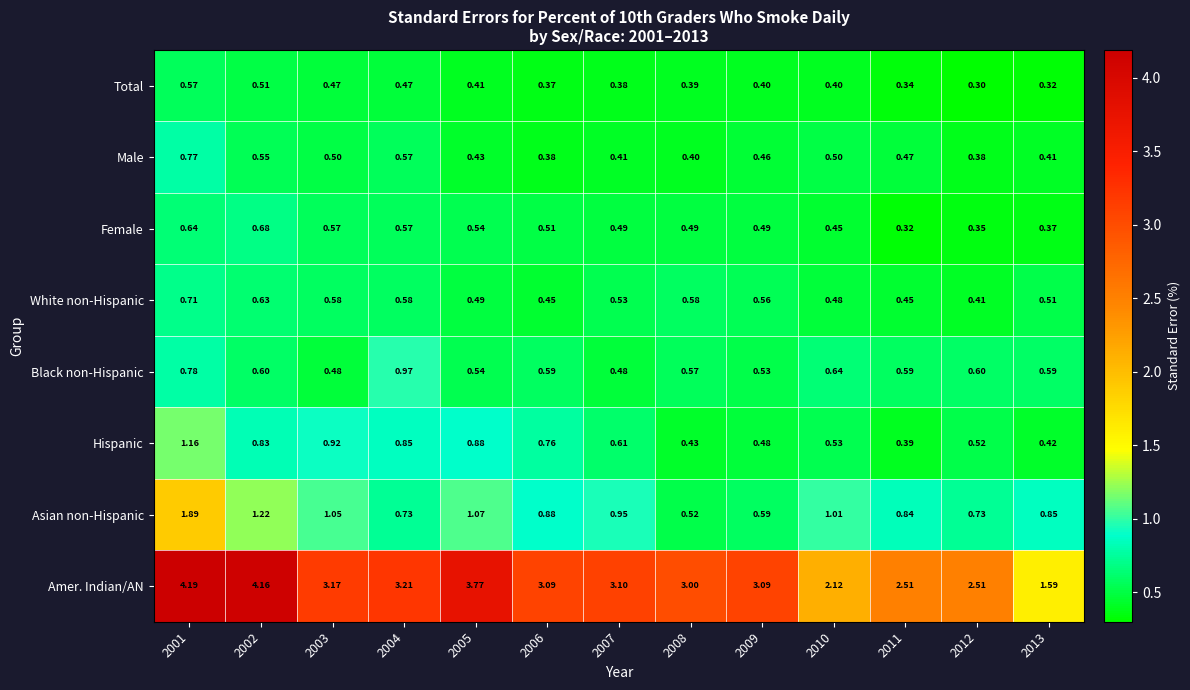

Which series has the widest spread of values?

Amer. Indian/AN